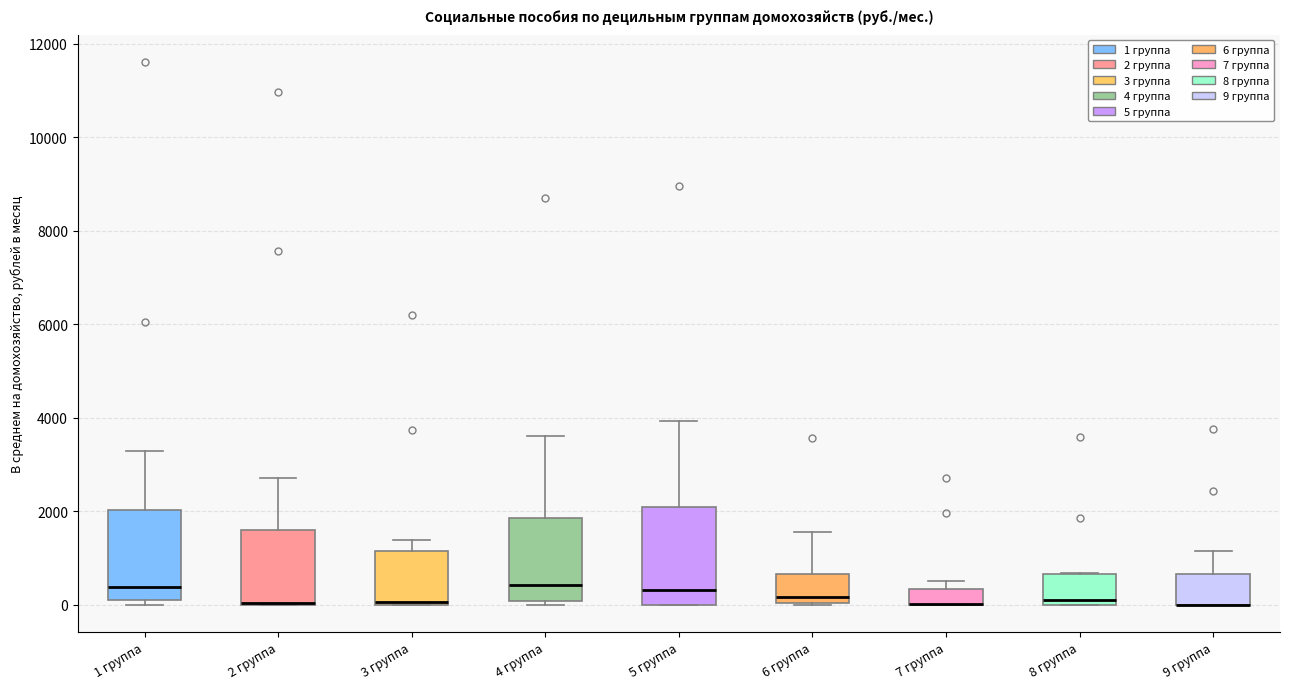

Reading left to right, read every box against the y-axis: the position of its median line, the range the box covers, and the ends of its whiskers. The values are not printed on the chart, so give them approximately, as read against the axis.

1 группа: median 400, box 200 to 2000, whiskers 0 to 3200
2 группа: median 0 (drawn on the box's lower edge), box 0 to 1600, whiskers 0 to 2800
3 группа: median 0 (just above the box's lower edge), box 0 to 1200, whiskers 0 to 1400
4 группа: median 400, box 0 to 1800, whiskers 0 (just below the box's lower edge) to 3600
5 группа: median 400, box 0 to 2000, whiskers 0 to 4000
6 группа: median 200, box 0 to 600, whiskers 0 to 1600
7 группа: median 0 (drawn on the box's lower edge), box 0 to 400, whiskers 0 to 600
8 группа: median 200, box 0 to 600, whiskers 0 to 600
9 группа: median 0 (drawn on the box's lower edge), box 0 to 600, whiskers 0 to 1200